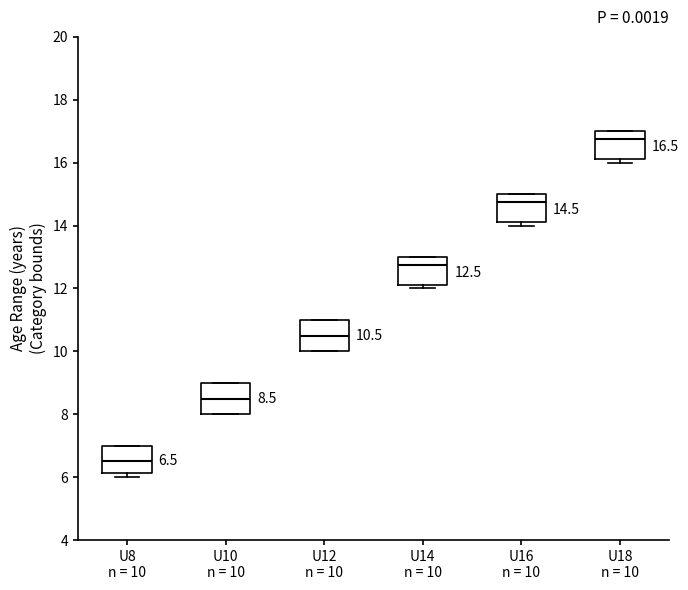

Which box has the highest median line?

U18 n = 10